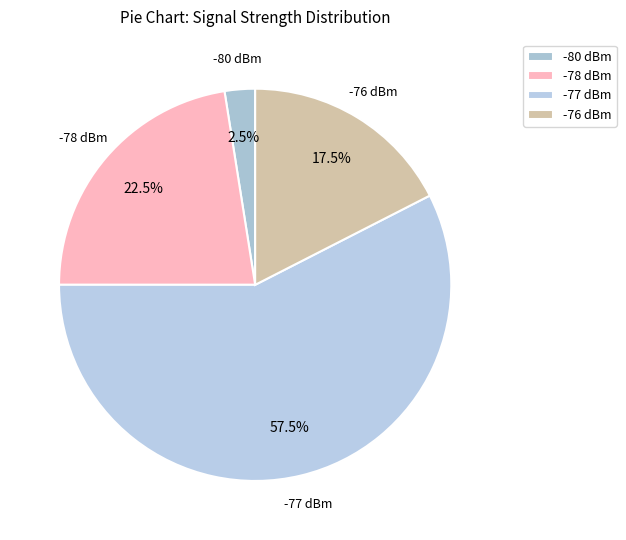

Rank the categories by value from highest to lowest.

-77 dBm, -78 dBm, -76 dBm, -80 dBm